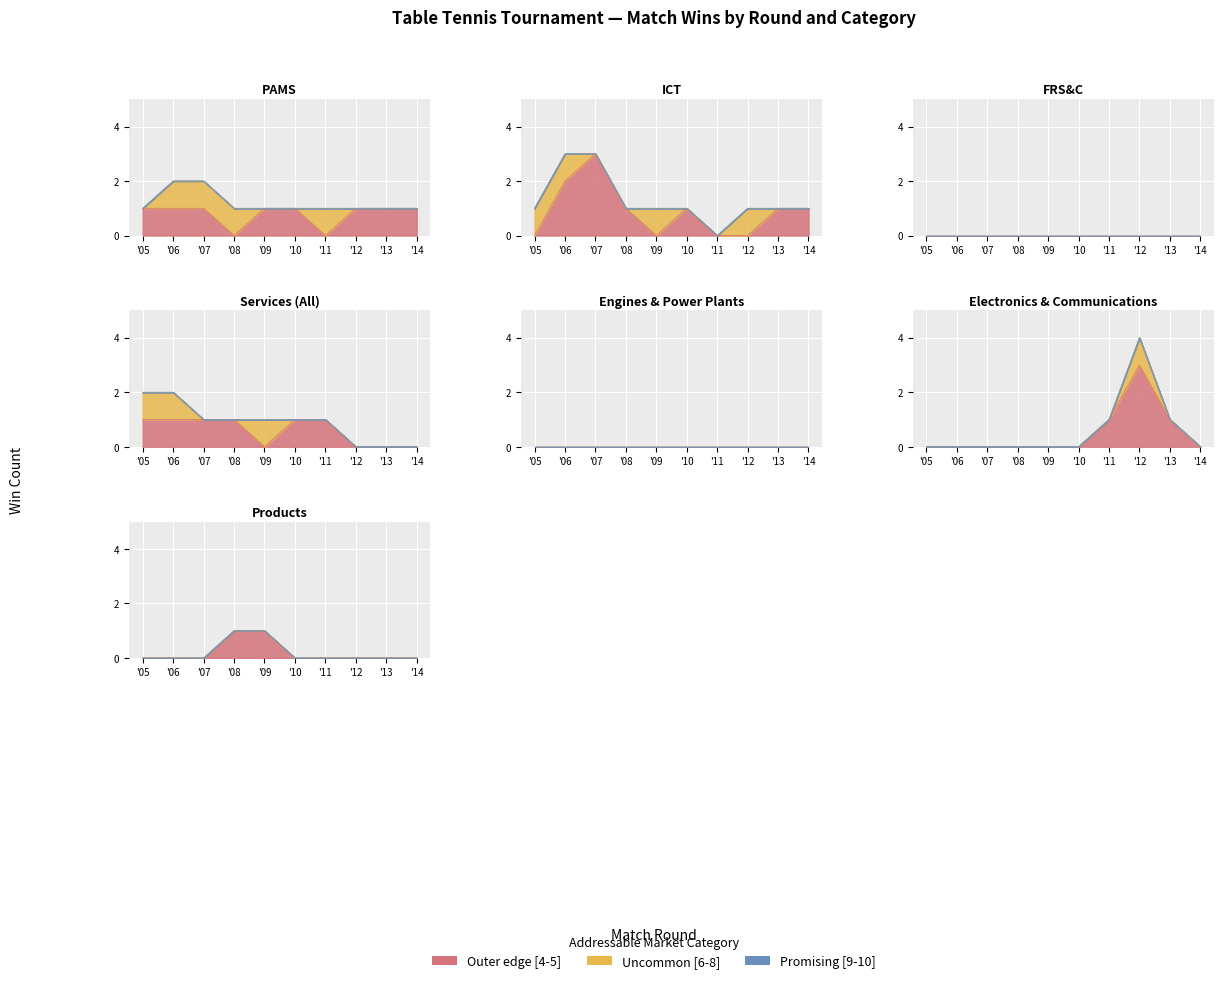

Which series has the widest spread of values?

Outer edge [4-5]